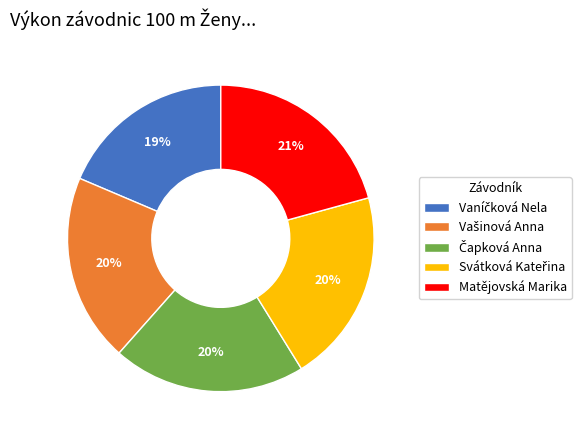

What percentage is the Matějovská Marika slice, to the nearest percent?

21%